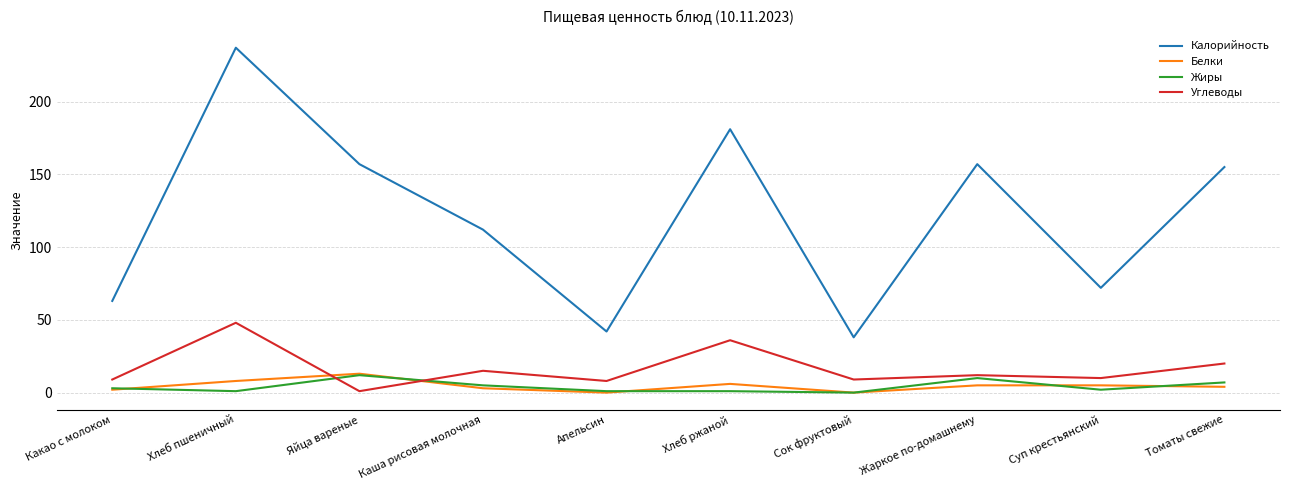

Is it true that Жиры equals 7 at Томаты свежие?

True